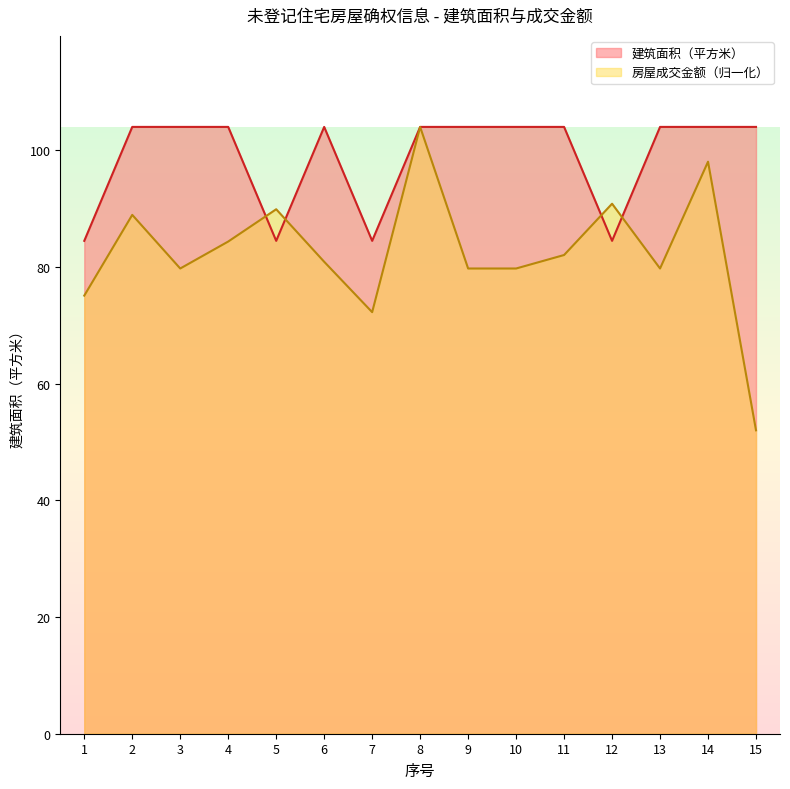

The 建筑面积（平方米） series shows 84.4 at 5. True or false?

True